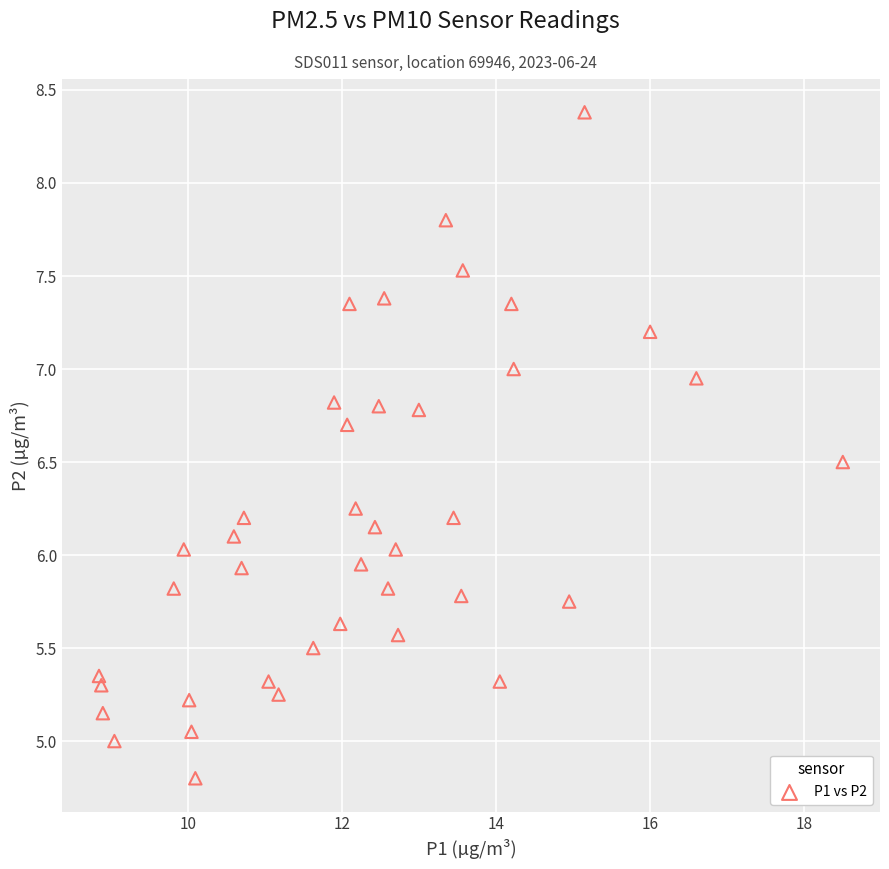

What is the range of Y values (max minus min)?

3.6